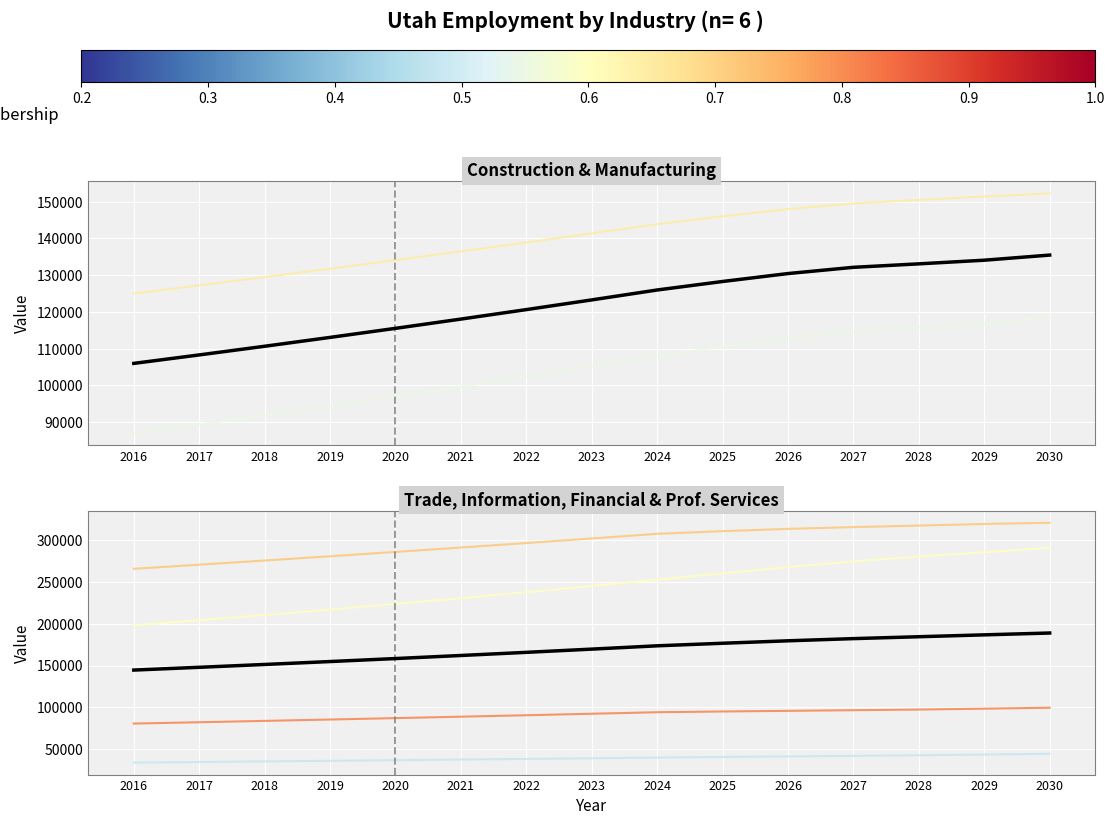

How many categories are shown in the chart?

15